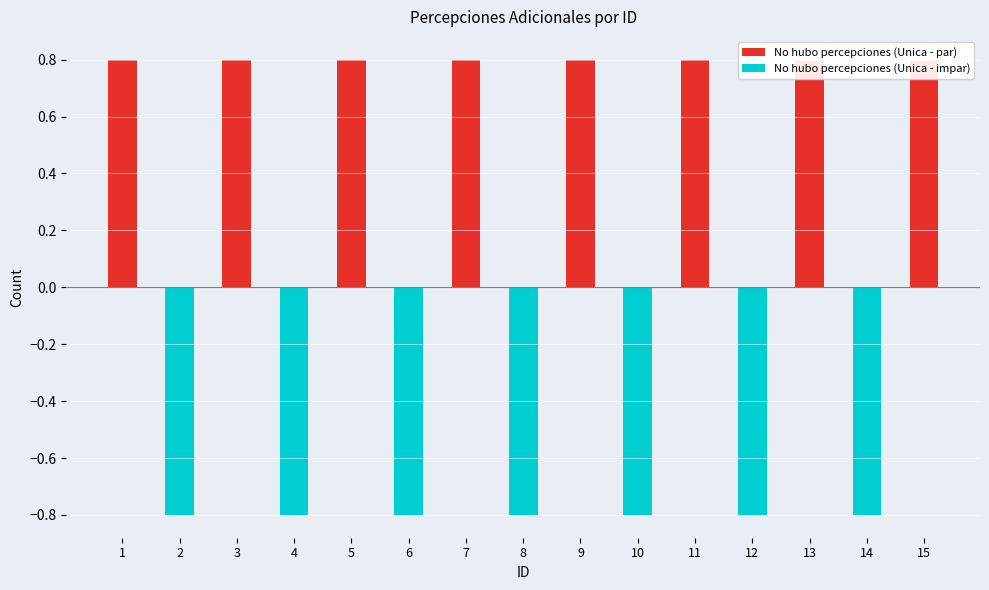

What is the difference between the second highest and second lowest values in the No hubo percepciones (Unica - par) series?

0.8